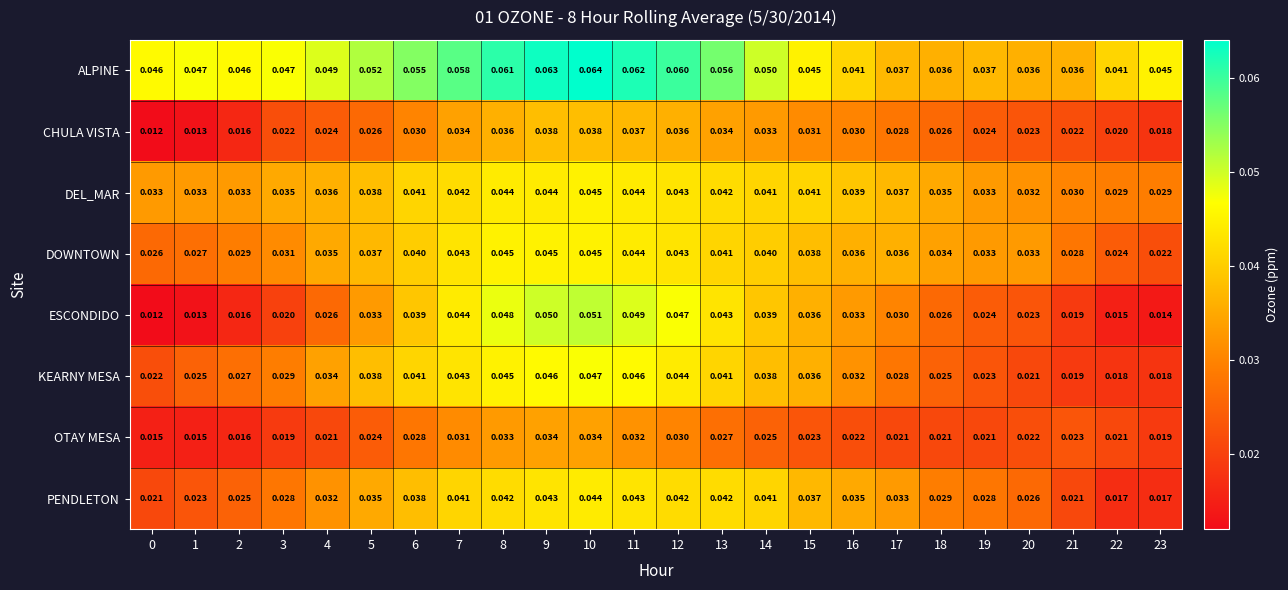

Which series has the largest range (max minus min)?

ESCONDIDO